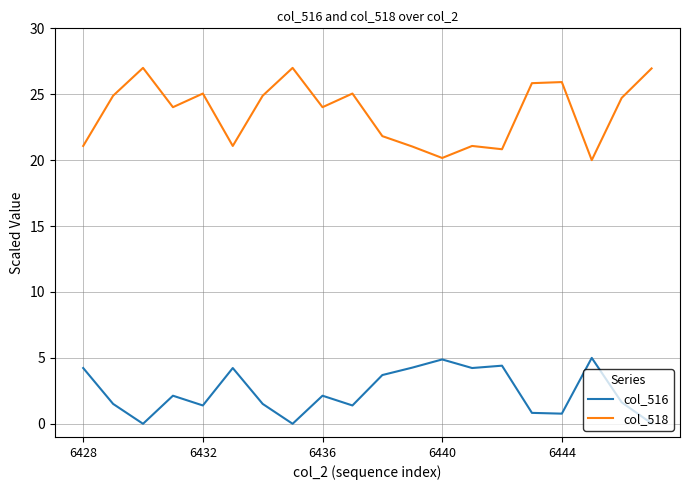

What is the maximum value for col_516?

5.0